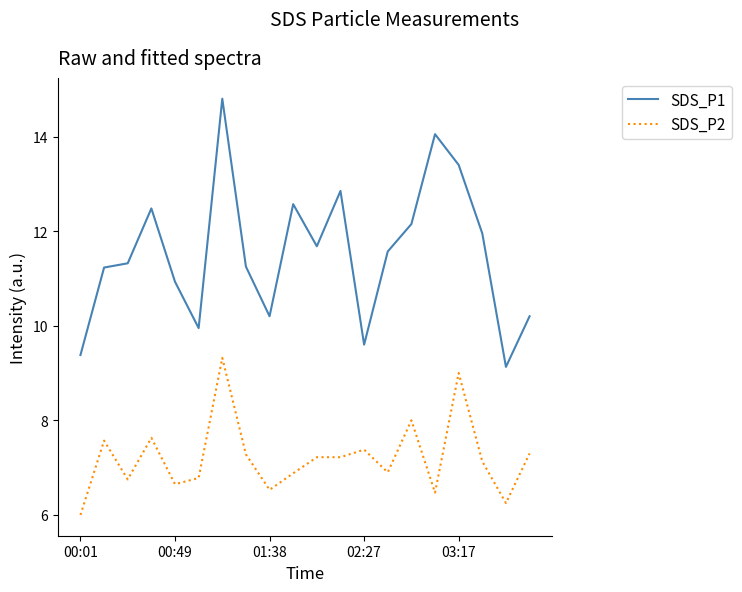

True or false: SDS_P1 and SDS_P2 intersect in this chart.

False